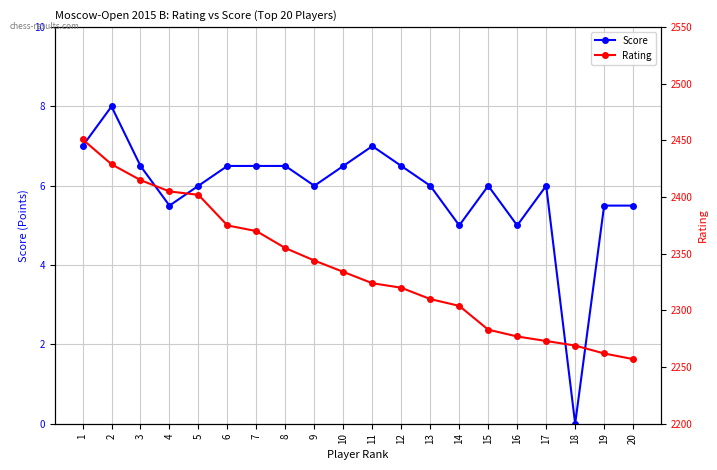

What is the difference between the second highest and minimum values in the Rating series?

172.0